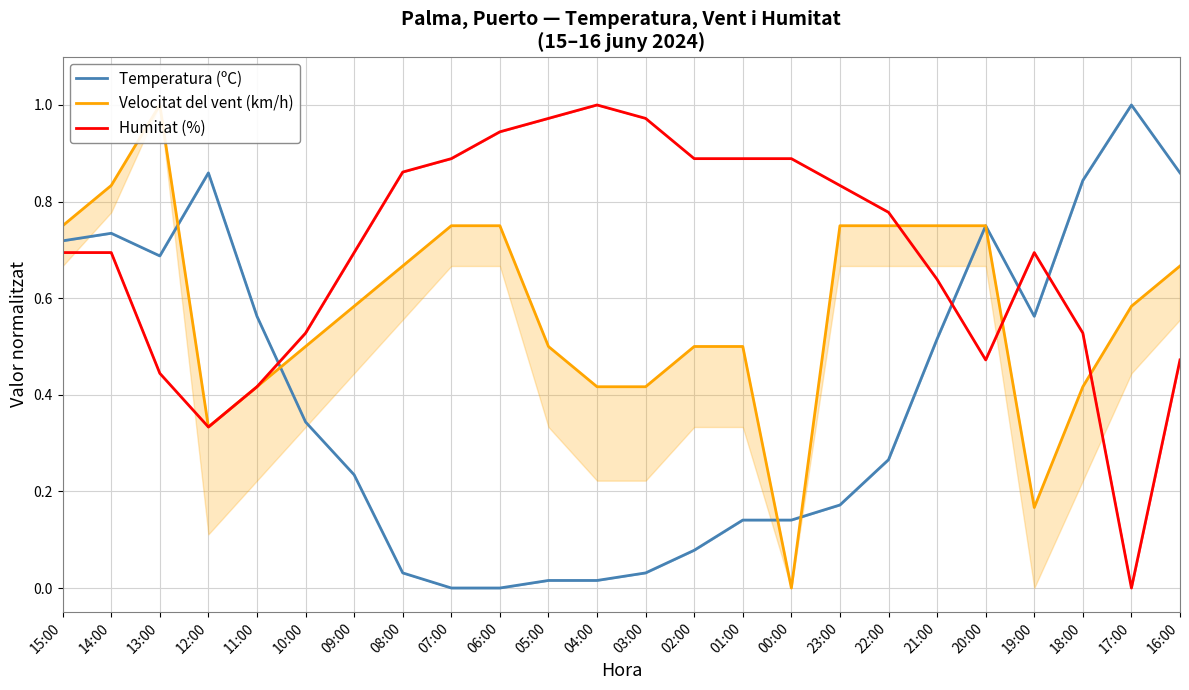

The Temperatura (ºC) series shows 0.1 at 02:00. True or false?

True